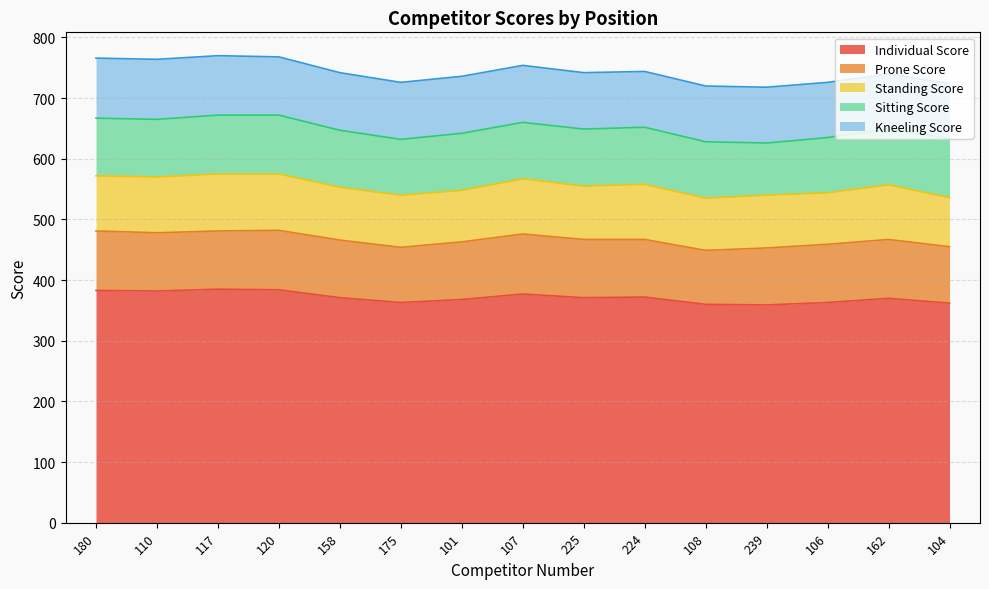

Which category has the lowest value across all series?

104